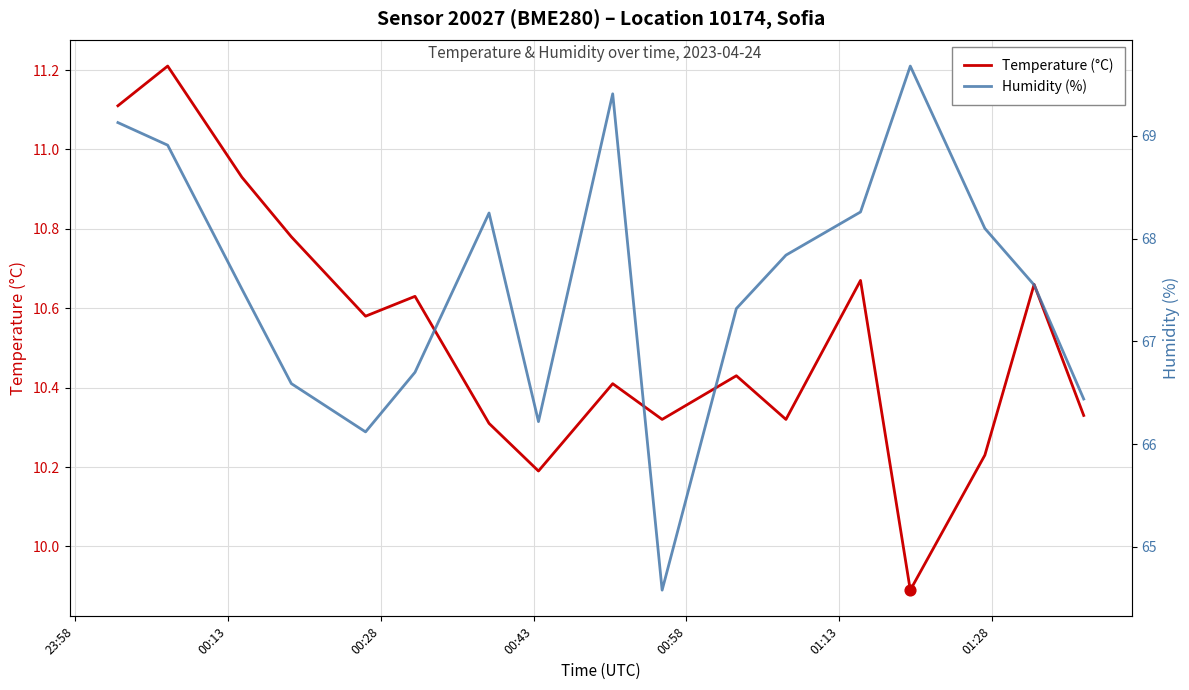

What are all the series names shown in the legend?

Temperature (°C), Humidity (%)